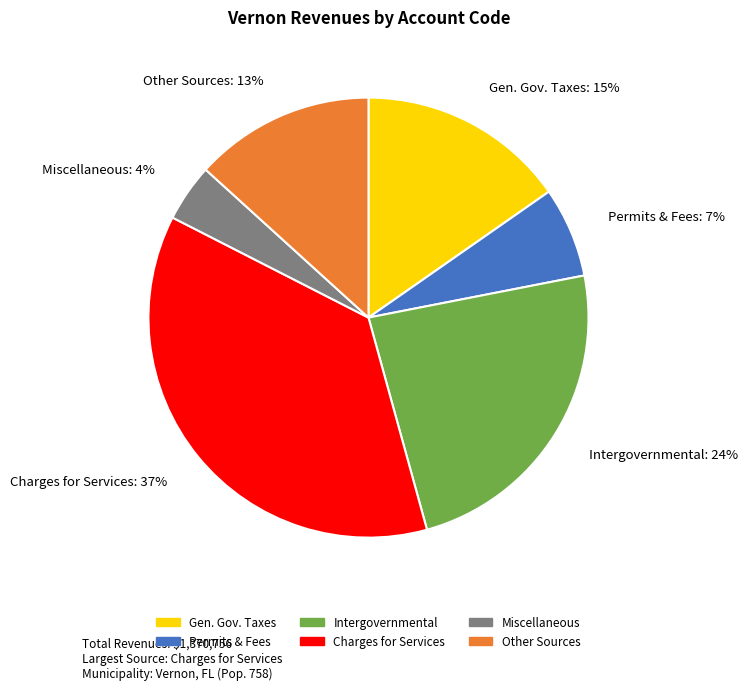

To the nearest percent, what is the combined percentage of Miscellaneous and Charges for Services?

41%